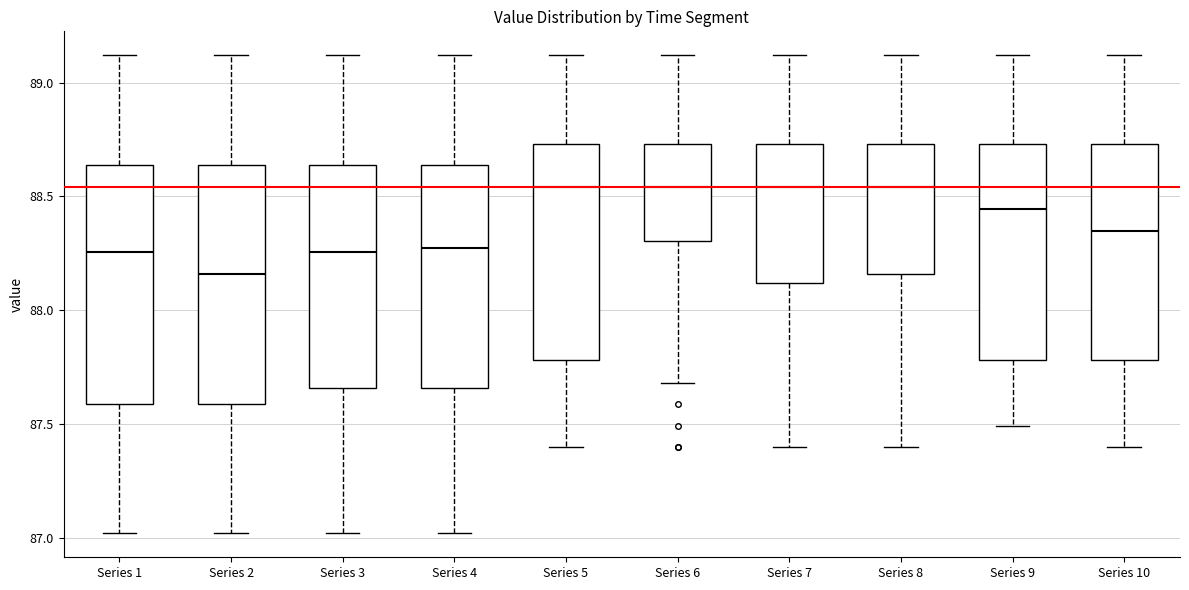

Where is the lower edge of the box for Series 10 on the y-axis? The values are not printed on the chart, so give them approximately, as read against the axis.

87.80